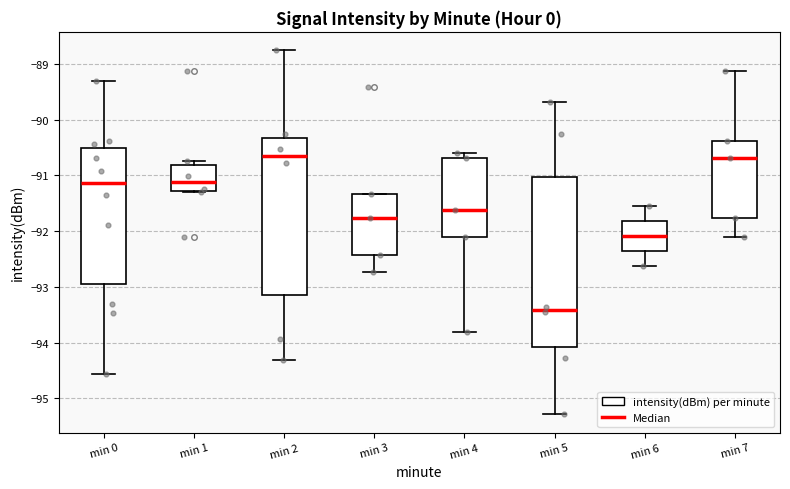

Reading left to right, transcribe this box plot: for each box, give where its median line is, the range the box spans, and where its two whiskers end, as read against the y-axis. The values are not printed on the chart, so give them approximately, as read against the axis.

min 0: median -91.1, box -93.0 to -90.5, whiskers -94.6 to -89.3
min 1: median -91.1, box -91.3 to -90.8, whiskers -91.3 to -90.7
min 2: median -90.6, box -93.1 to -90.3, whiskers -94.3 to -88.7
min 3: median -91.8, box -92.4 to -91.3, whiskers -92.7 to -91.3
min 4: median -91.6, box -92.1 to -90.7, whiskers -93.8 to -90.6
min 5: median -93.4, box -94.1 to -91.0, whiskers -95.3 to -89.7
min 6: median -92.1, box -92.4 to -91.8, whiskers -92.6 to -91.5
min 7: median -90.7, box -91.8 to -90.4, whiskers -92.1 to -89.1